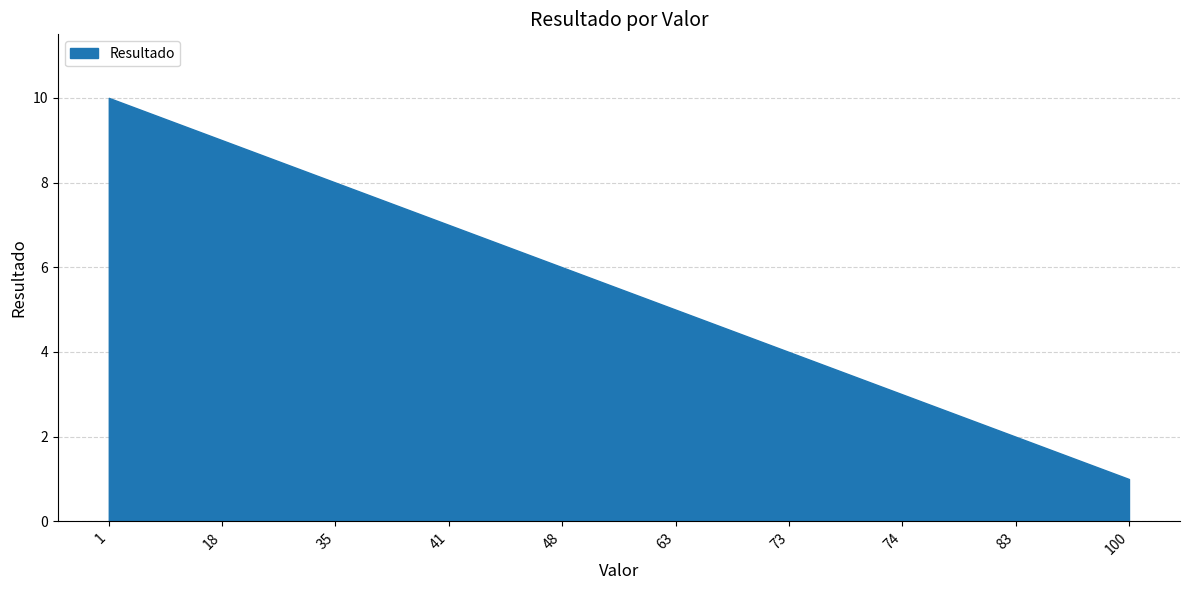

Reading right to left, transcribe all the data shown in this chart.

100=1	83=2	74=3	73=4	63=5	48=6	41=7	35=8	18=9	1=10